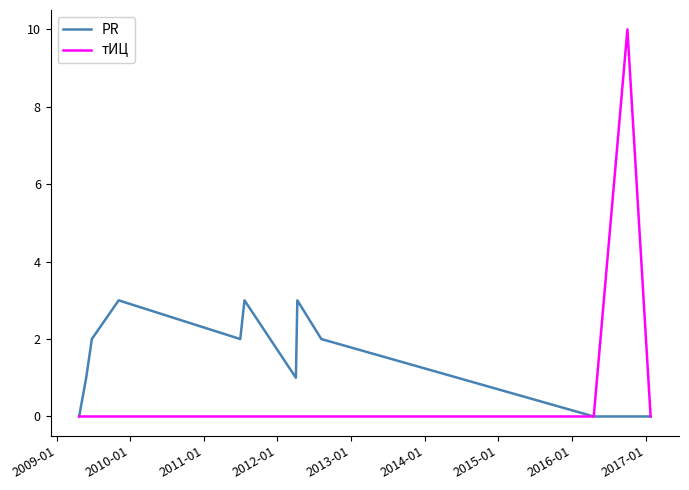

List the series in order of their peak value, highest first.

тИЦ, PR